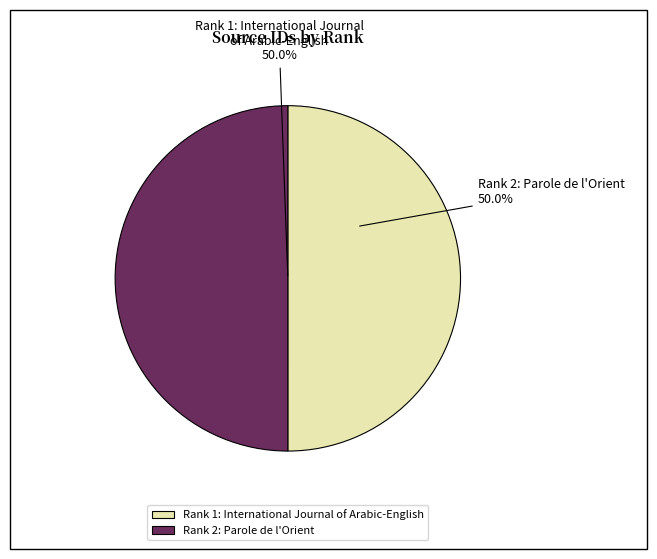

What percentage is NOT represented by Rank 1: International Journal of Arabic-English?

50.0%